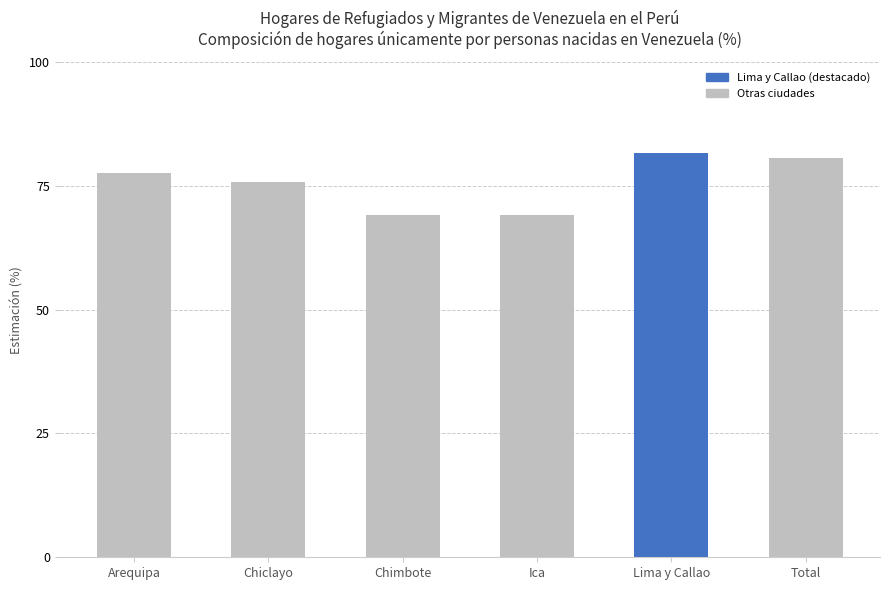

What is the label of the 3rd bar from the right?

Ica